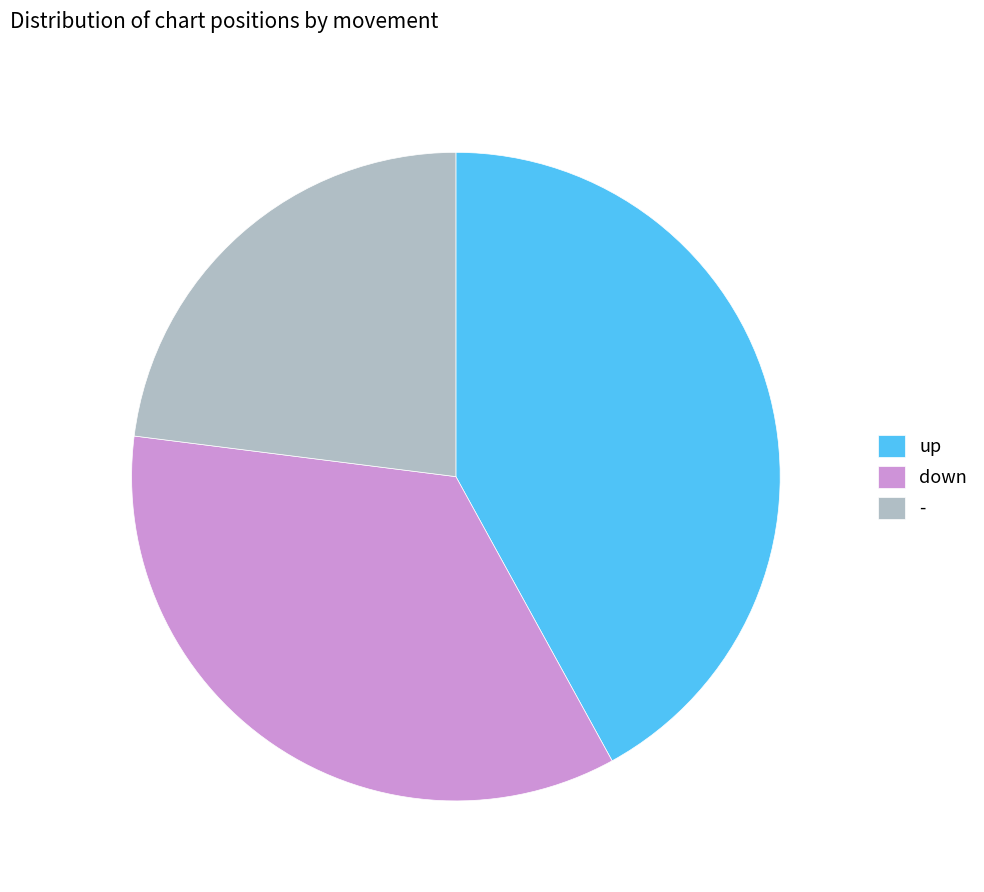

Does down account for over 50% of the chart?

No